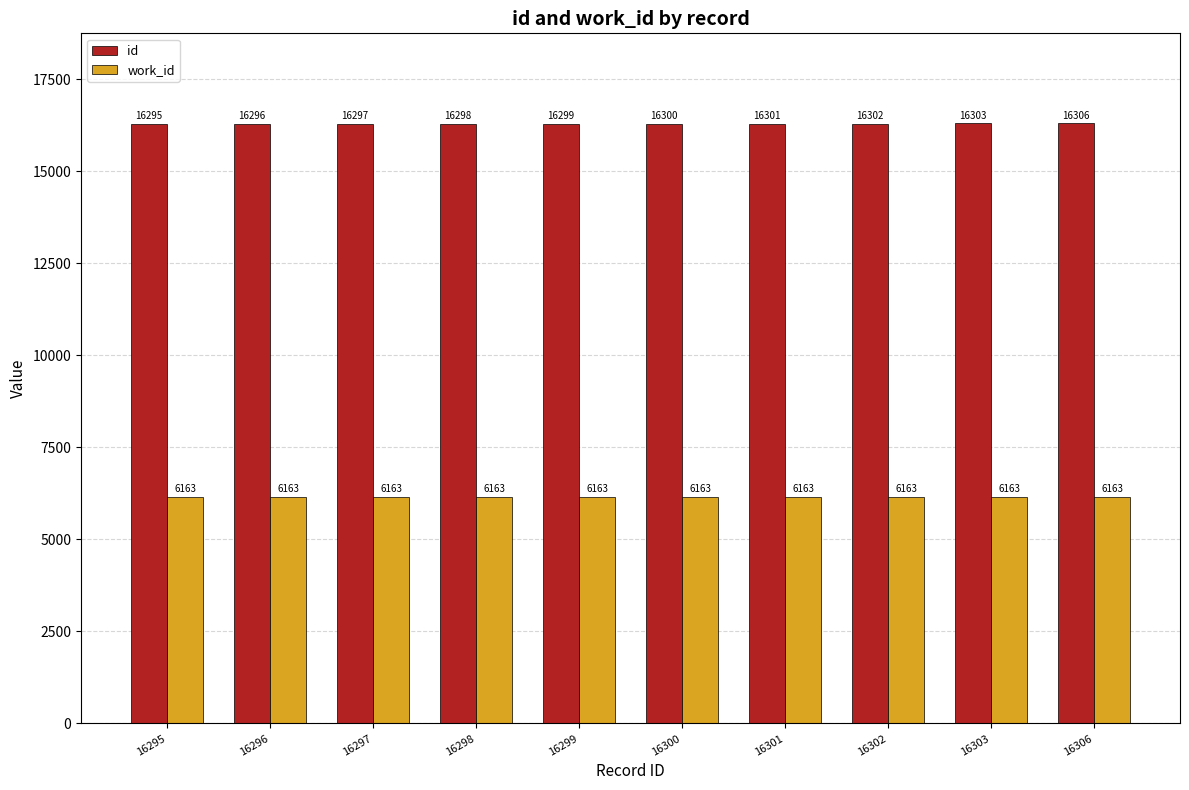

What is the sum of the work_id values at 16299 and 16303?

12326